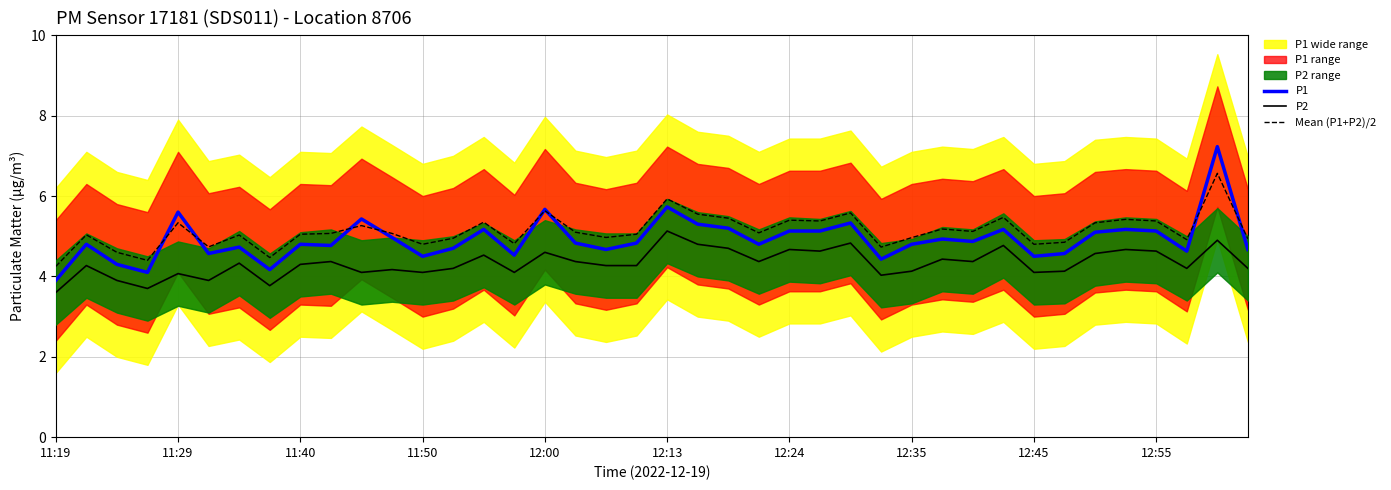

How many lines are shown in the chart?

3